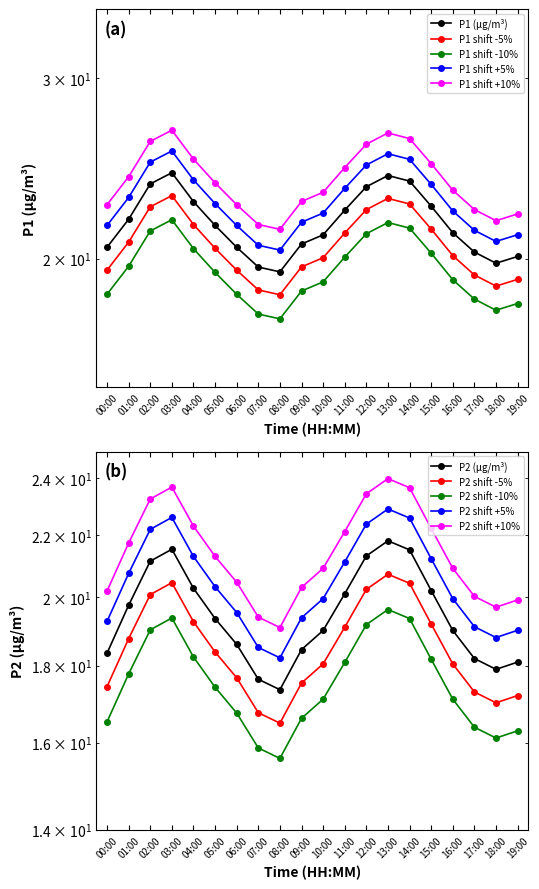

Reading left to right, what are all the values shown in this chart?

P1: 20.5	21.9	23.6	24.2	22.7	21.6	20.5	19.6	19.4	20.7	21.1	22.3	23.5	24.1	23.8	22.5	21.2	20.3	19.8	20.1
P2: 18.4	19.8	21.1	21.5	20.3	19.4	18.6	17.6	17.4	18.4	19.0	20.1	21.3	21.8	21.5	20.2	19.0	18.2	17.9	18.1